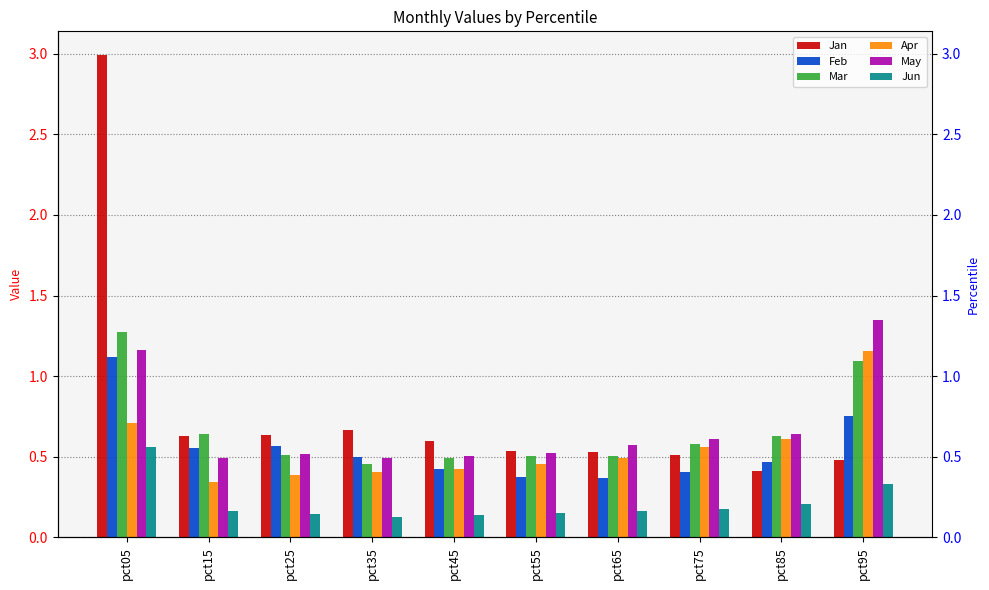

What is the spread (max minus min) of values at pct65?

0.4